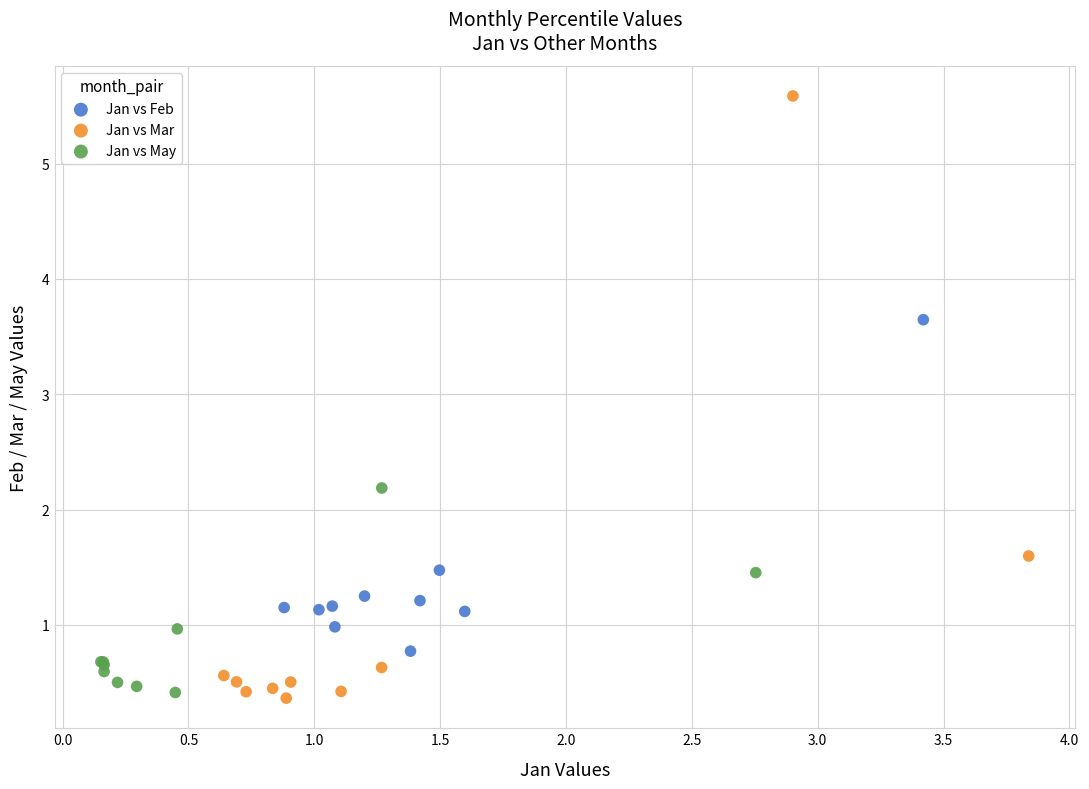

What are all the series names shown in the legend?

Jan vs Feb, Jan vs Mar, Jan vs May